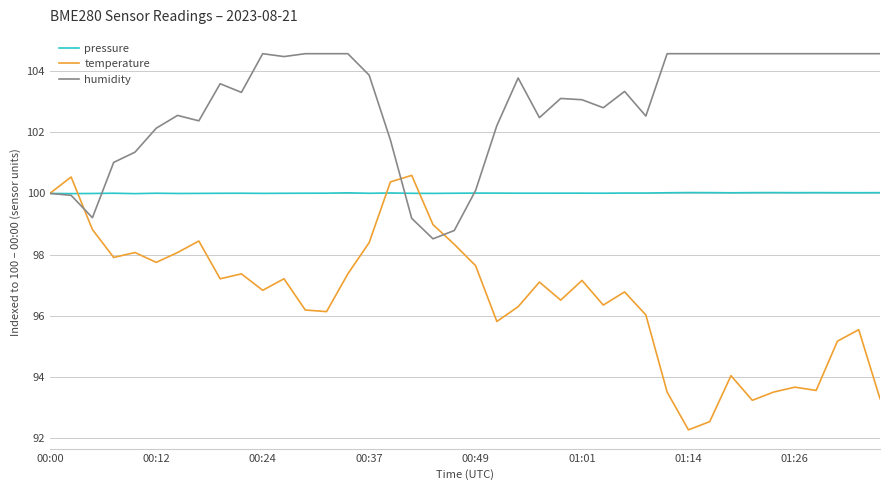

What is the greatest value displayed?

104.6